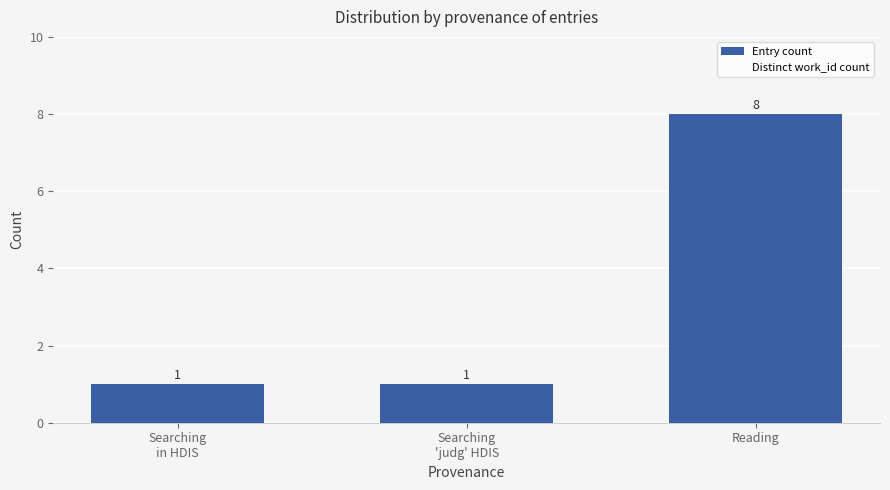

Which category has the highest value across all series?

Reading